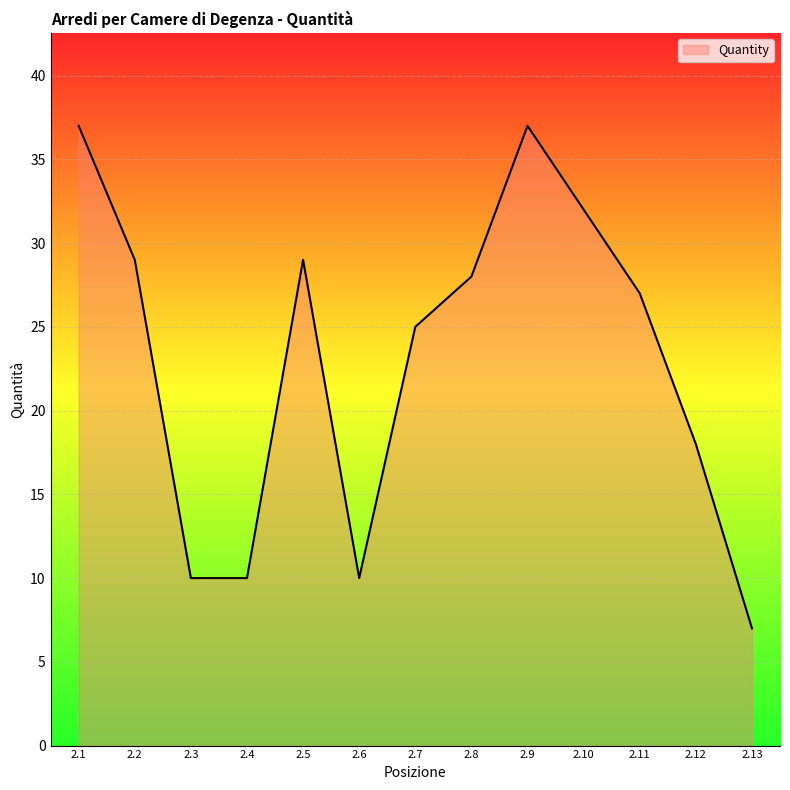

What is the difference between the maximum and second lowest values?

27